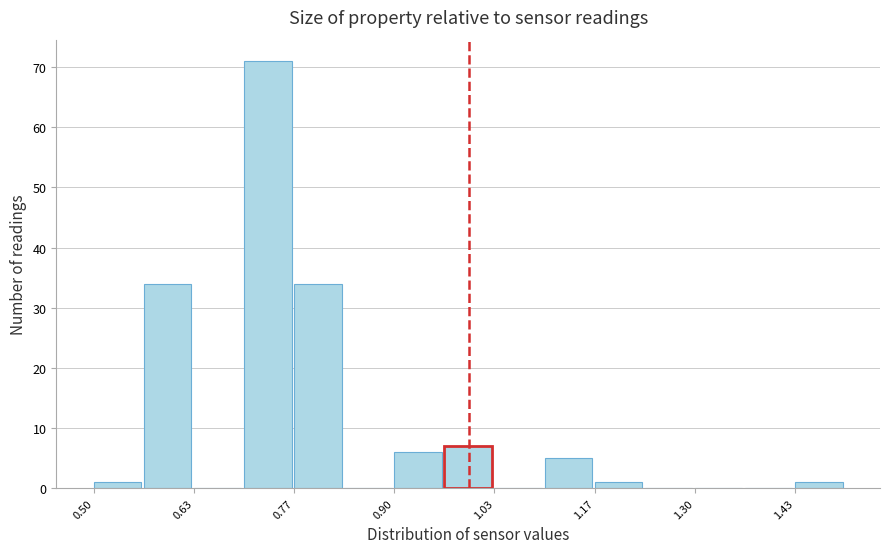

Read against the x-axis, roughly where is the centre of the tallest bar?

0.74